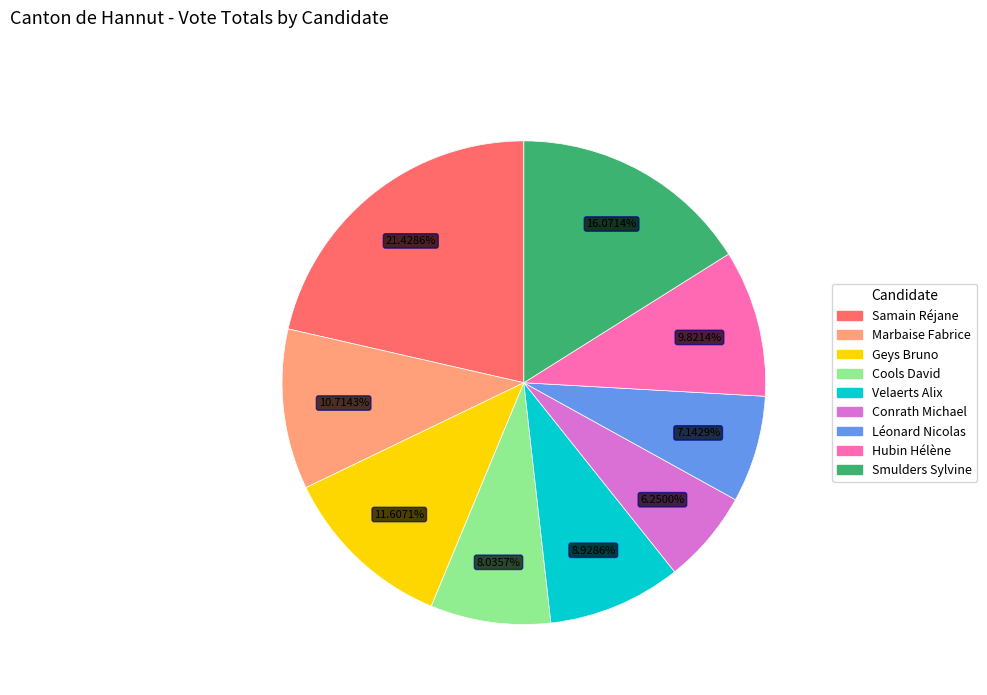

Which slice is the smallest?

Conrath Michael